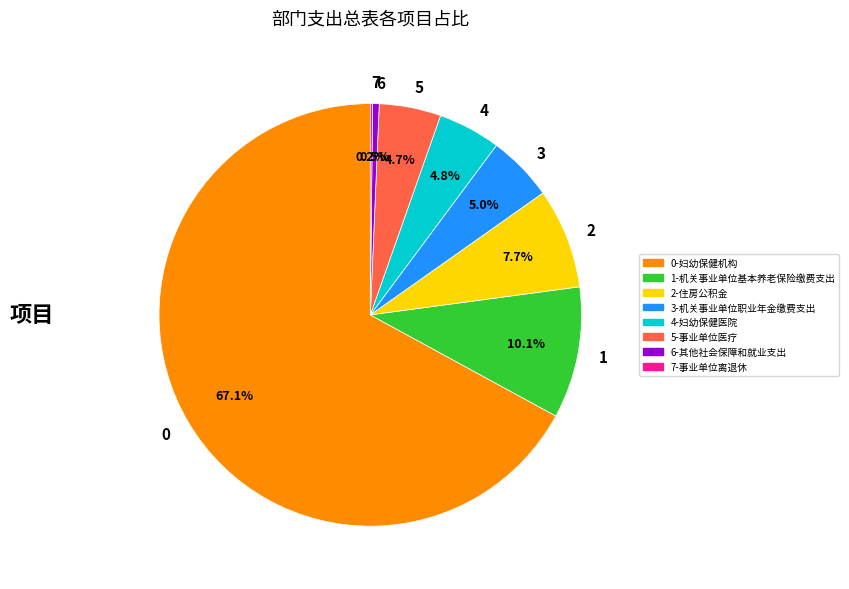

Approximately how many times larger is the value at 4 compared to 5?

1.0